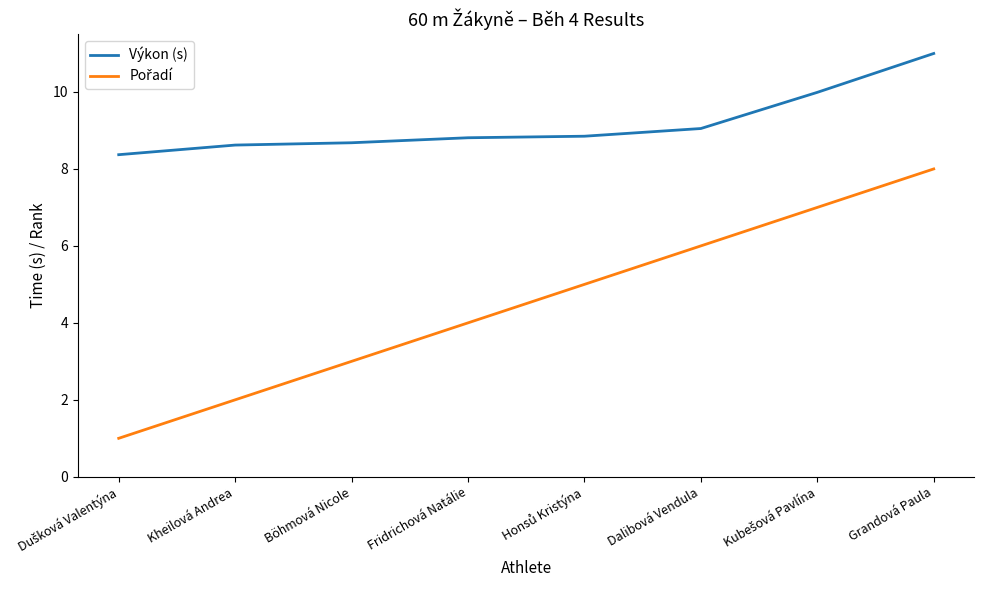

What is the total value across all series at Böhmová Nicole?

11.7